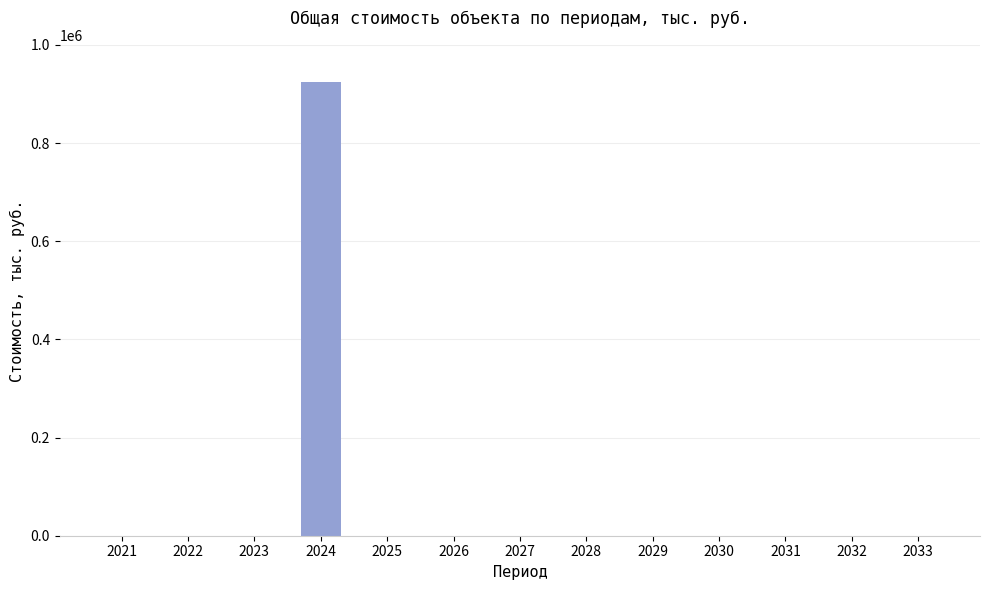

Count the number of values greater than 0.

1